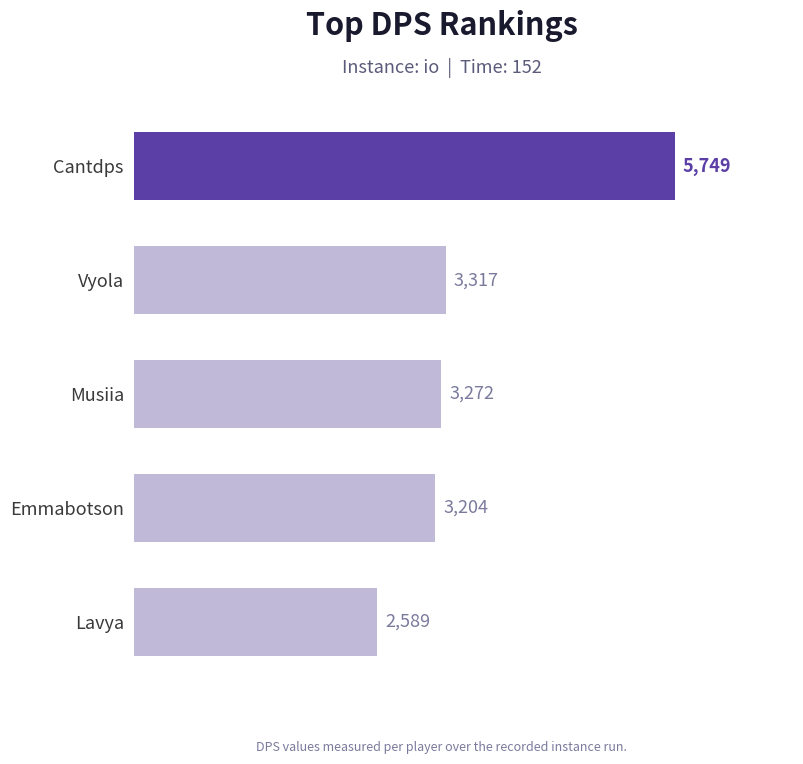

List the labels in order of value, largest first.

Cantdps, Vyola, Musiia, Emmabotson, Lavya